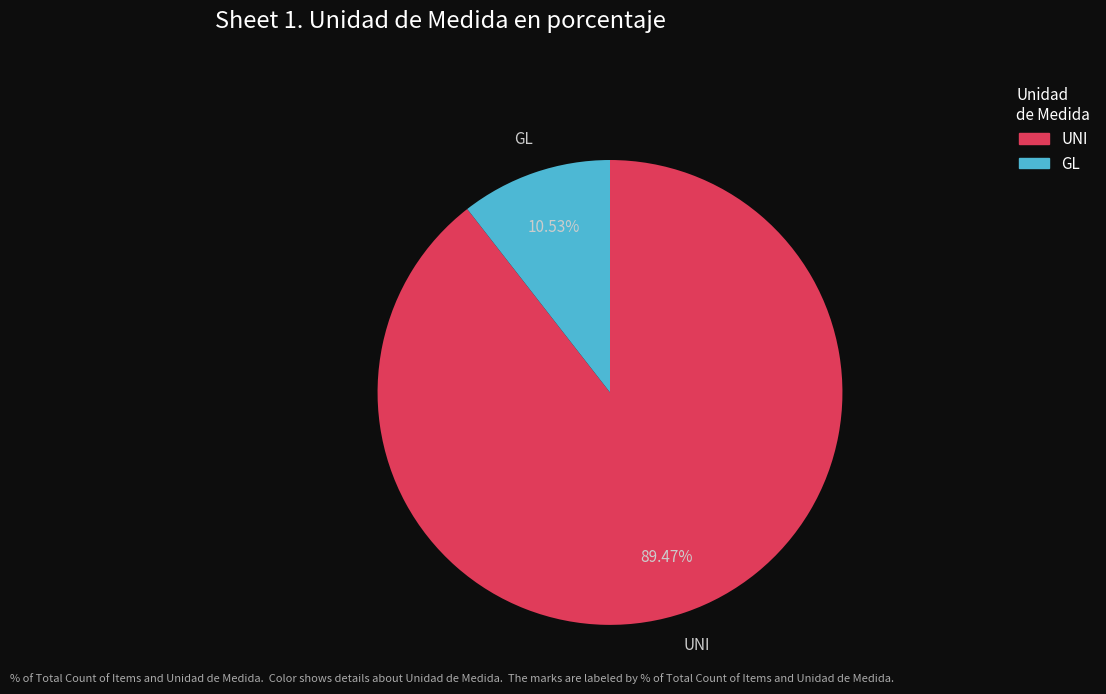

To the nearest percent, what percentage of the pie is UNI?

89%